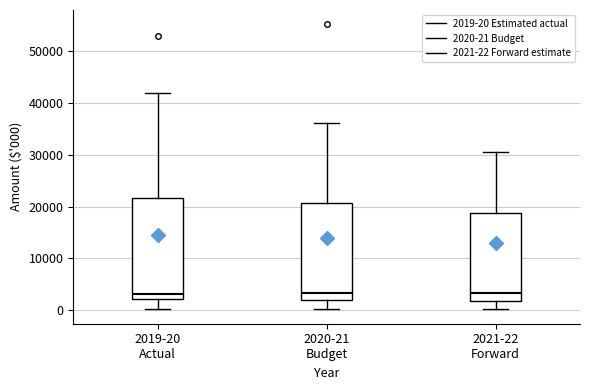

Where does the lower whisker of the box for 2020-21 Budget end on the y-axis? The values are not printed on the chart, so give them approximately, as read against the axis.

0